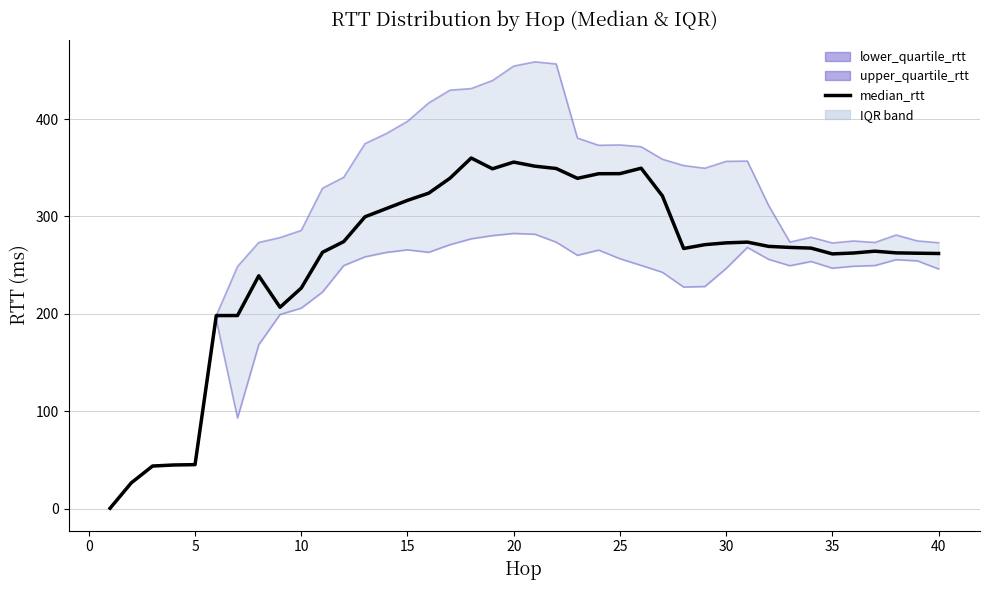

Where is the first local maximum for lower_quartile_rtt?

20